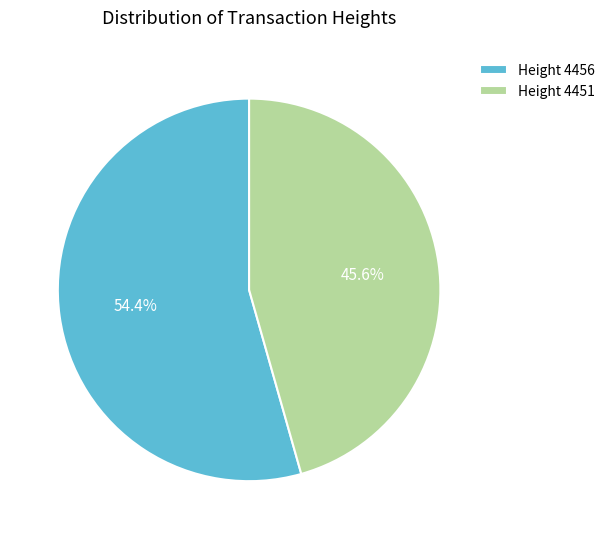

To the nearest percent, what is the difference between the largest and smallest slice percentages?

9%